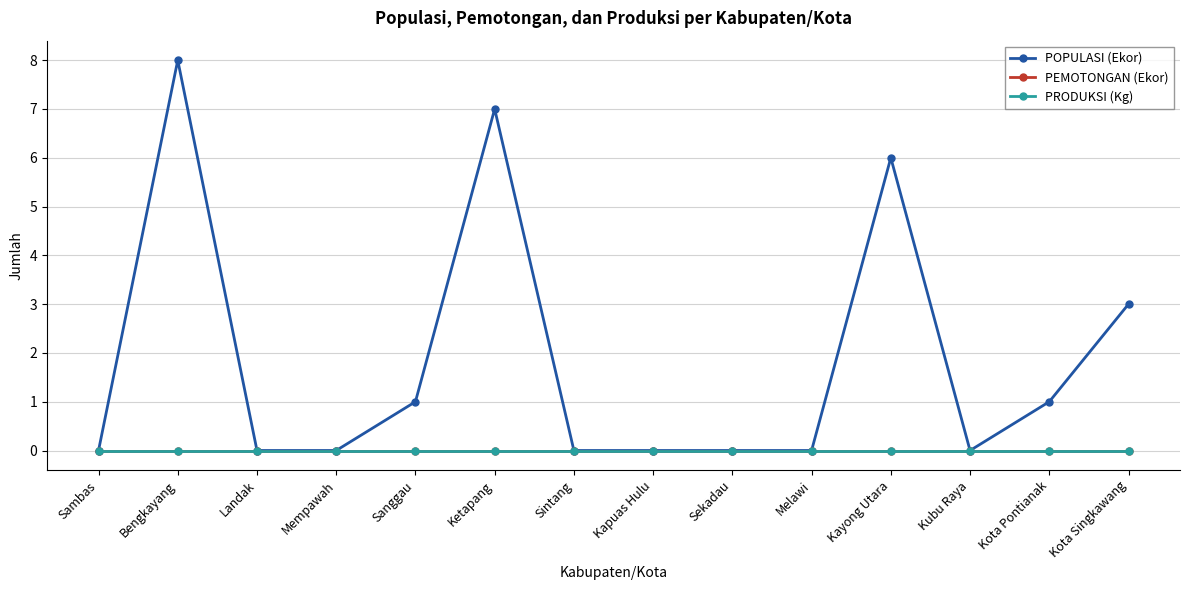

Where is the first local maximum for POPULASI (Ekor)?

Bengkayang